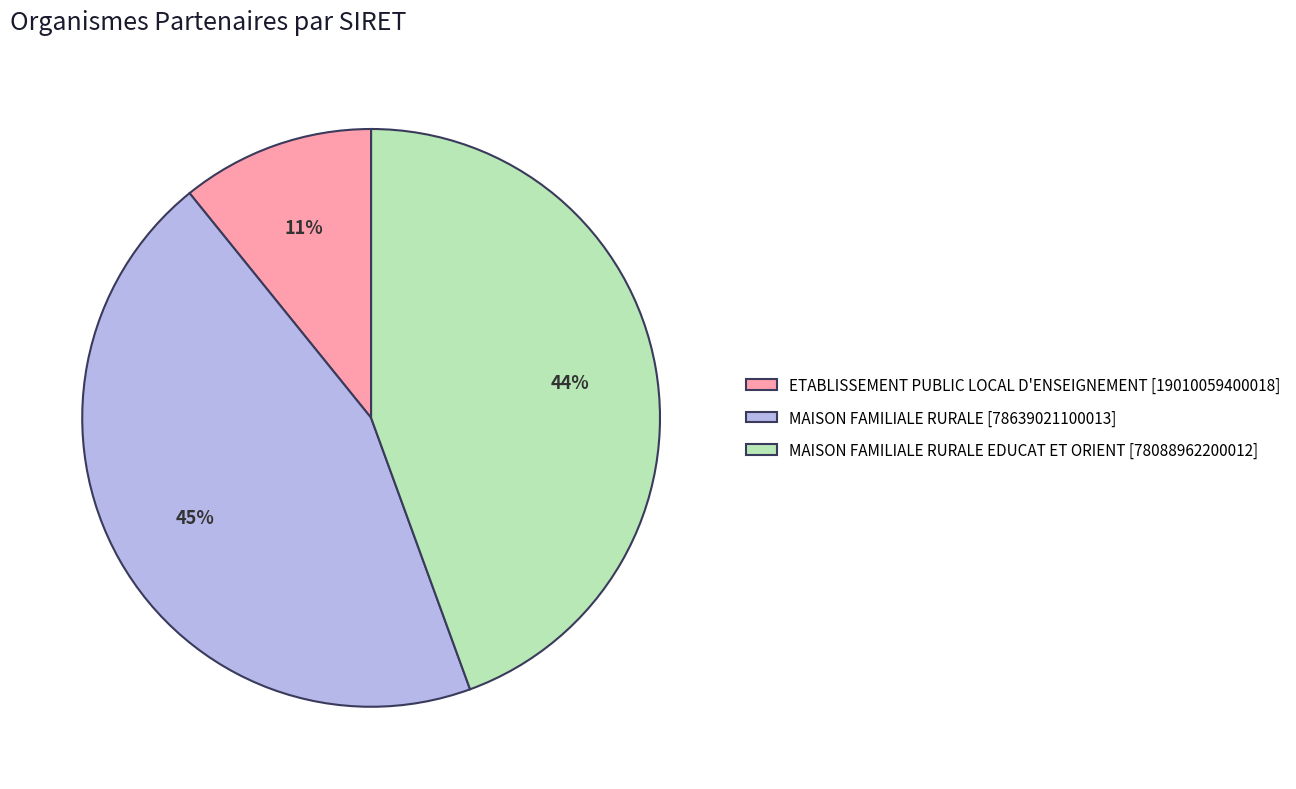

True or false: MAISON FAMILIALE RURALE EDUCAT ET ORIENT [78088962200012] accounts for 54% of the total.

False